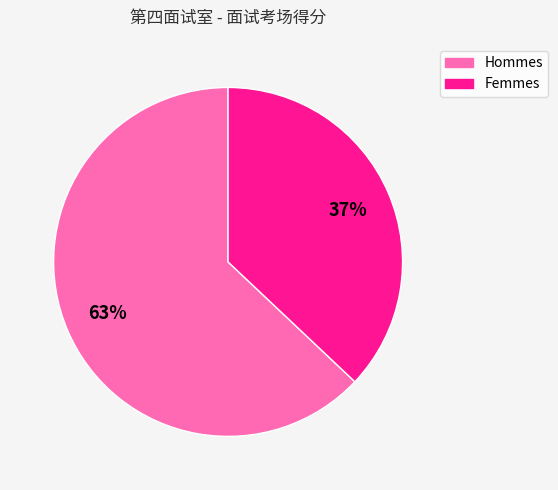

How many segments does this pie chart have?

2